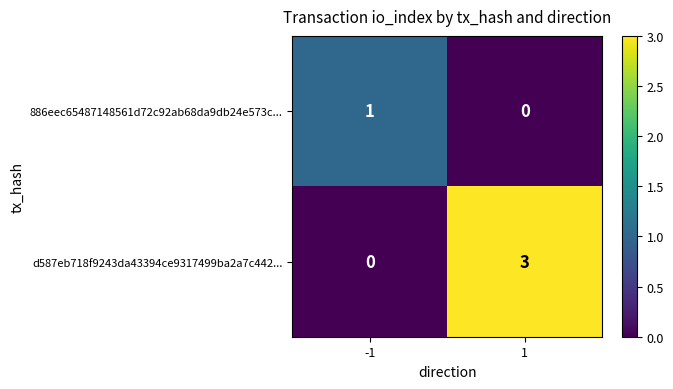

What is the difference between the maximum and minimum values in the d587eb718f9243da43394ce9317499ba2a7c442... series?

3